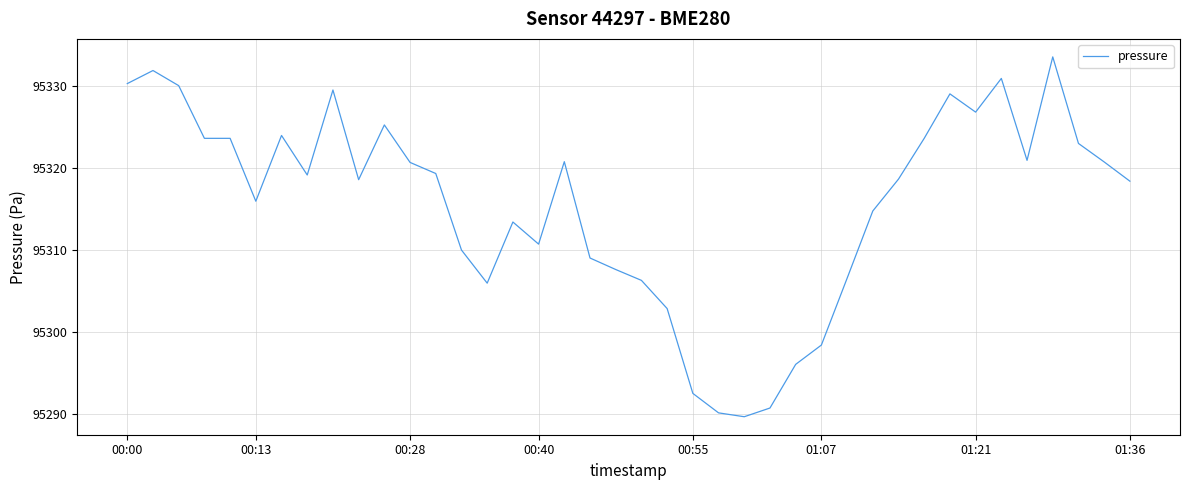

What is the minimum value shown in the chart?

95289.7